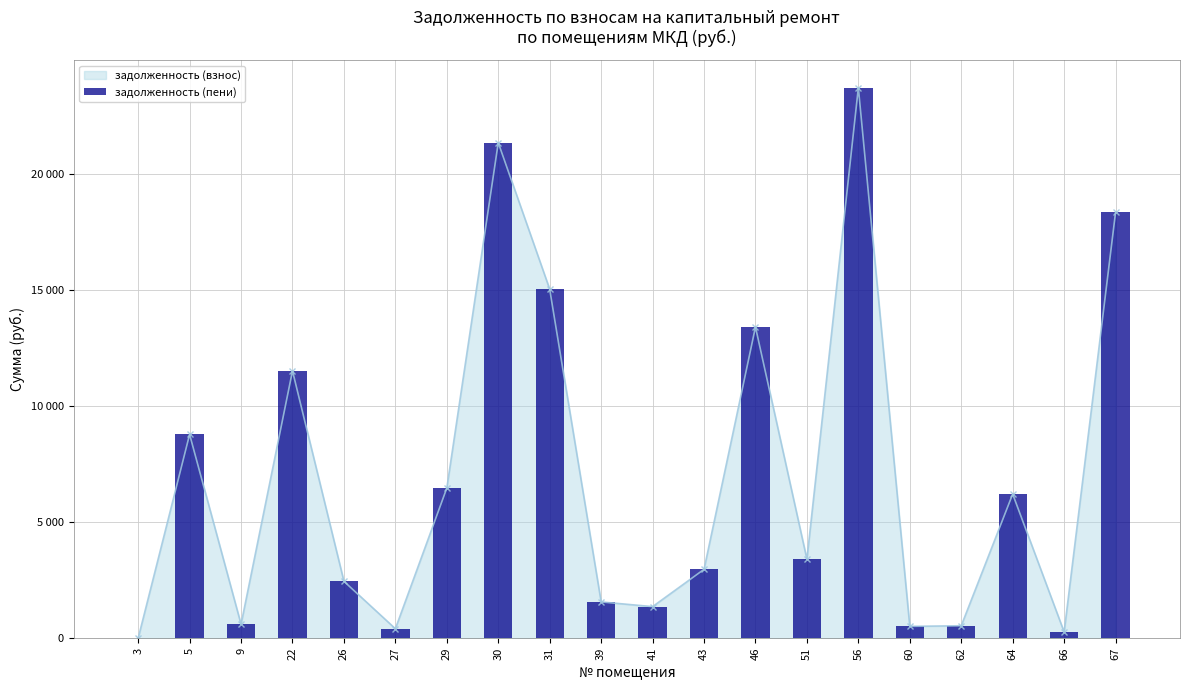

Rank the categories by value from highest to lowest.

56, 30, 67, 31, 46, 22, 5, 29, 64, 51, 43, 26, 39, 41, 9, 62, 60, 27, 66, 3